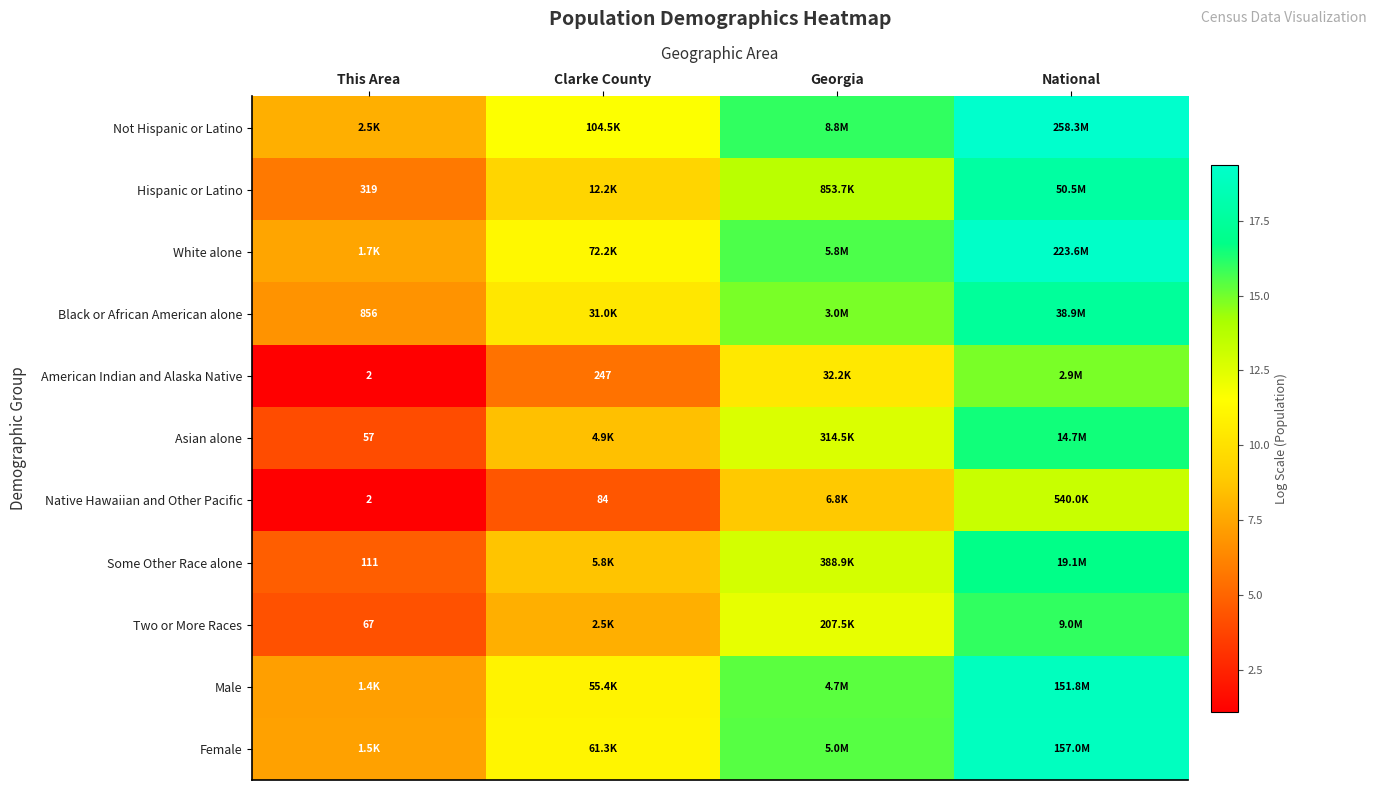

What is the difference between the White alone values at National and Georgia?

3.7